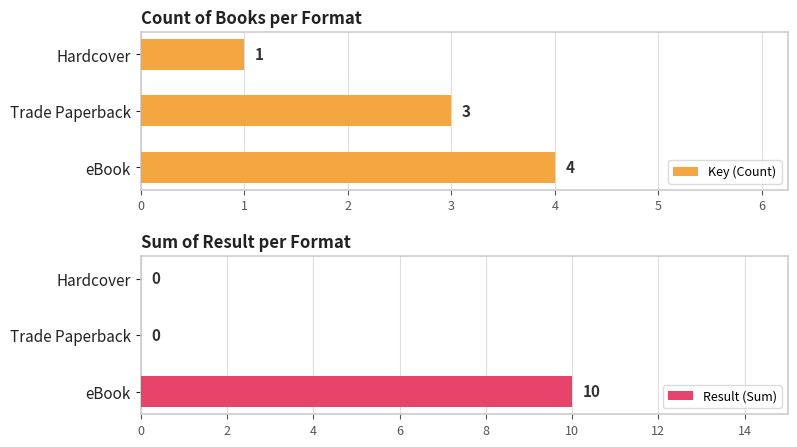

List the labels in order of Key (Count) value, largest first.

eBook, Trade Paperback, Hardcover